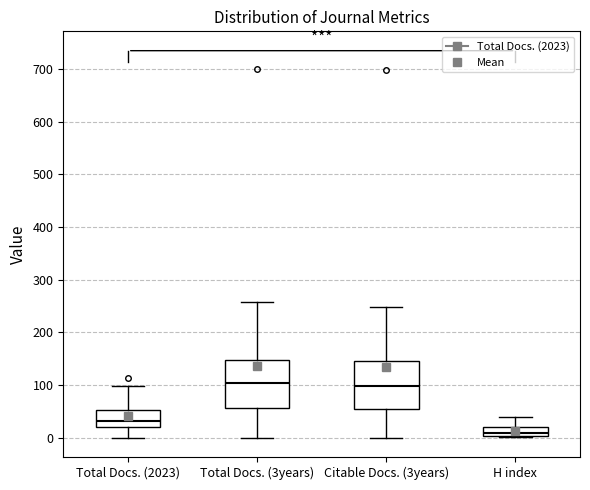

Reading left to right, read every box against the y-axis: the position of its median line, the range the box covers, and the ends of its whiskers. The values are not printed on the chart, so give them approximately, as read against the axis.

Total Docs. (2023): median 30, box 20 to 50, whiskers 0 to 100
Total Docs. (3years): median 100, box 60 to 150, whiskers 0 to 260
Citable Docs. (3years): median 100, box 60 to 150, whiskers 0 to 250
H index: median 10, box 0 to 20, whiskers 0 to 40